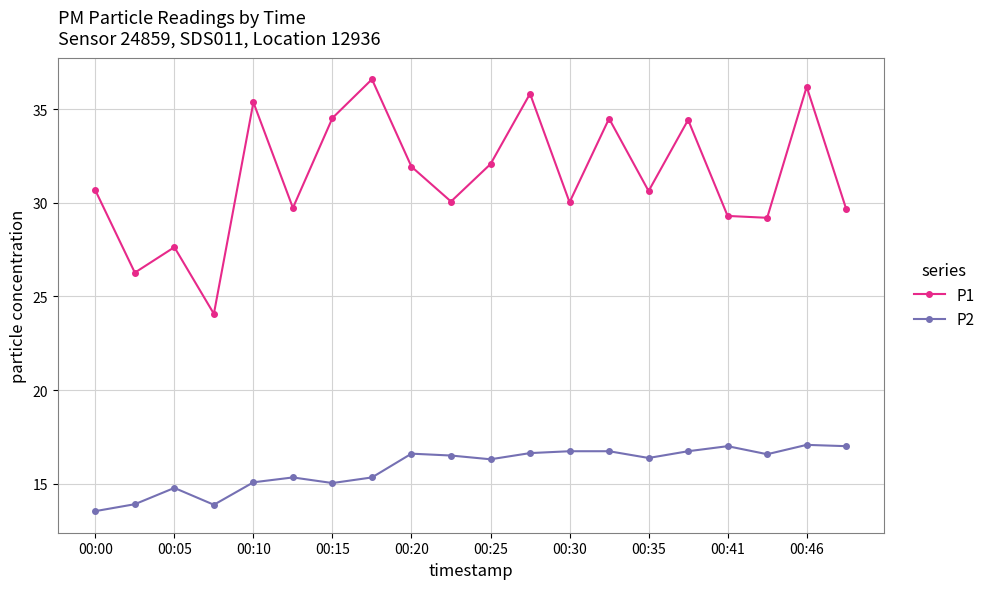

Which series has the largest total across all categories?

P1